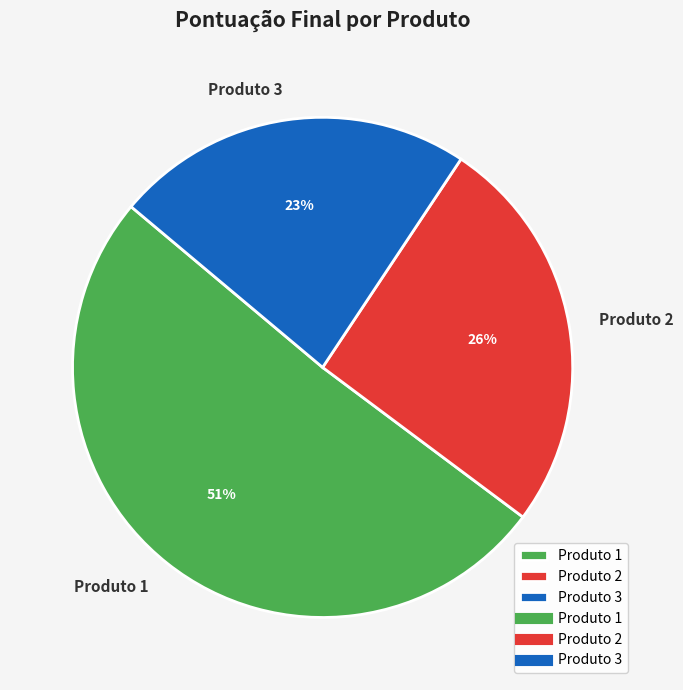

Is there a majority slice in this chart?

Yes